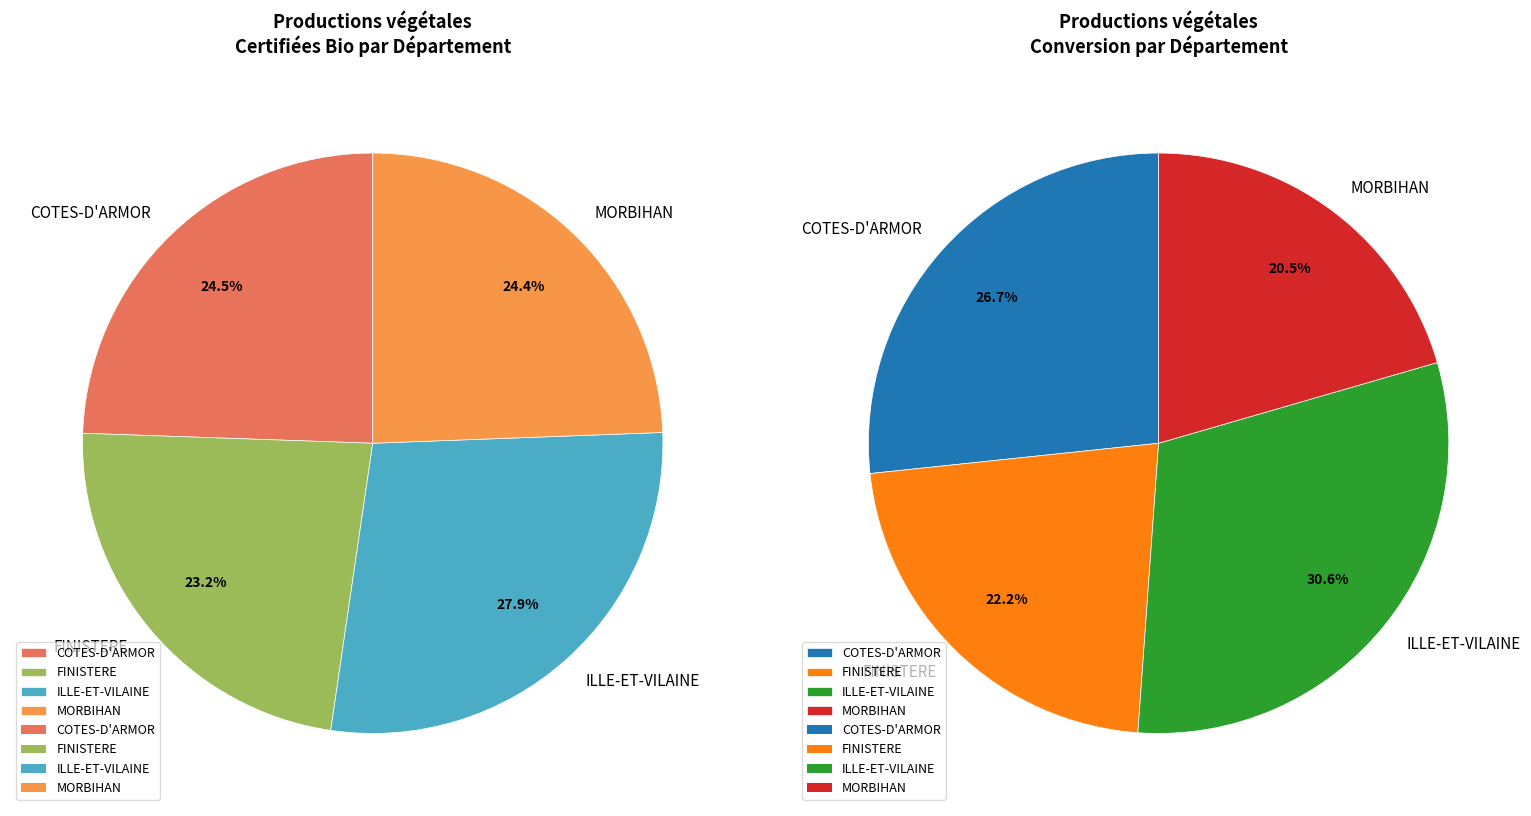

To the nearest percent, what is the difference between the ILLE-ET-VILAINE and MORBIHAN slice percentages?

3%